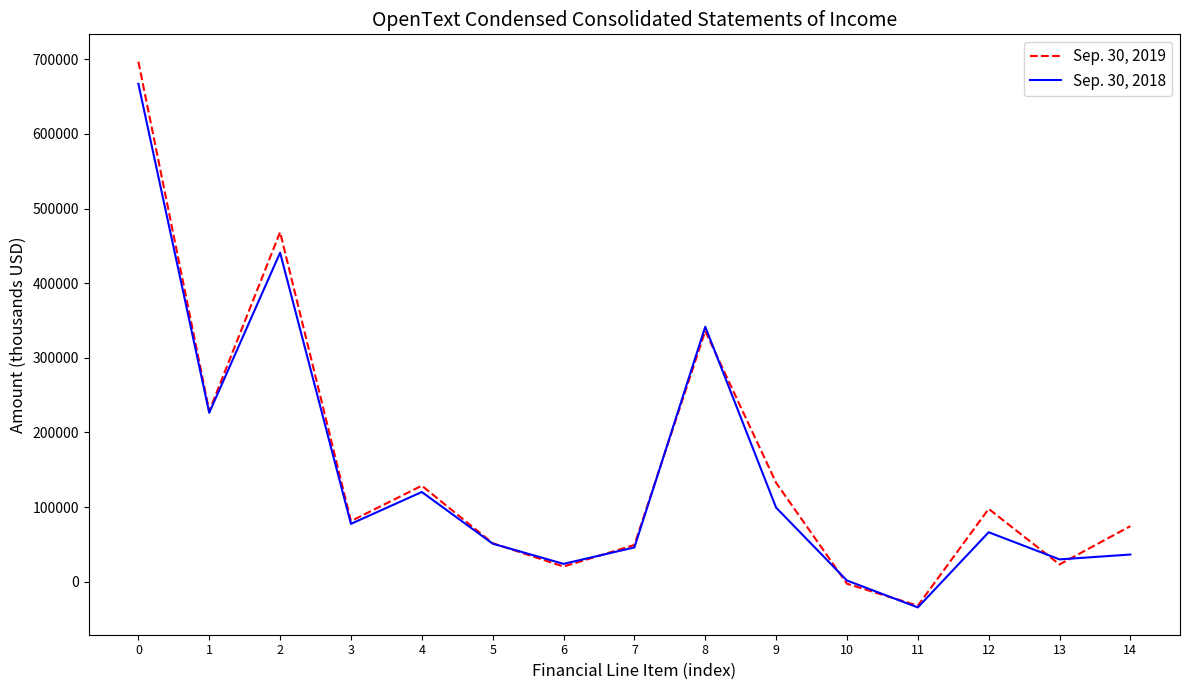

List the series in order of their overall mean, lowest first.

Sep. 30, 2018, Sep. 30, 2019